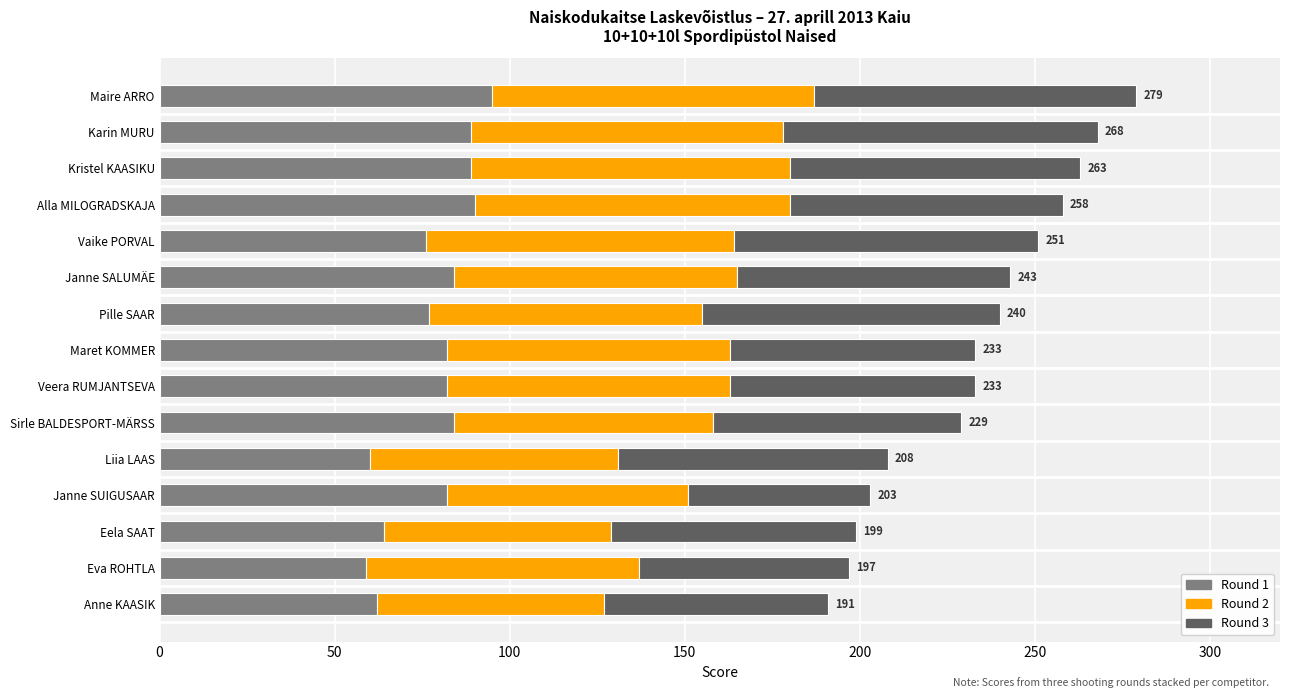

What is the highest value of the Round 1 series?

95